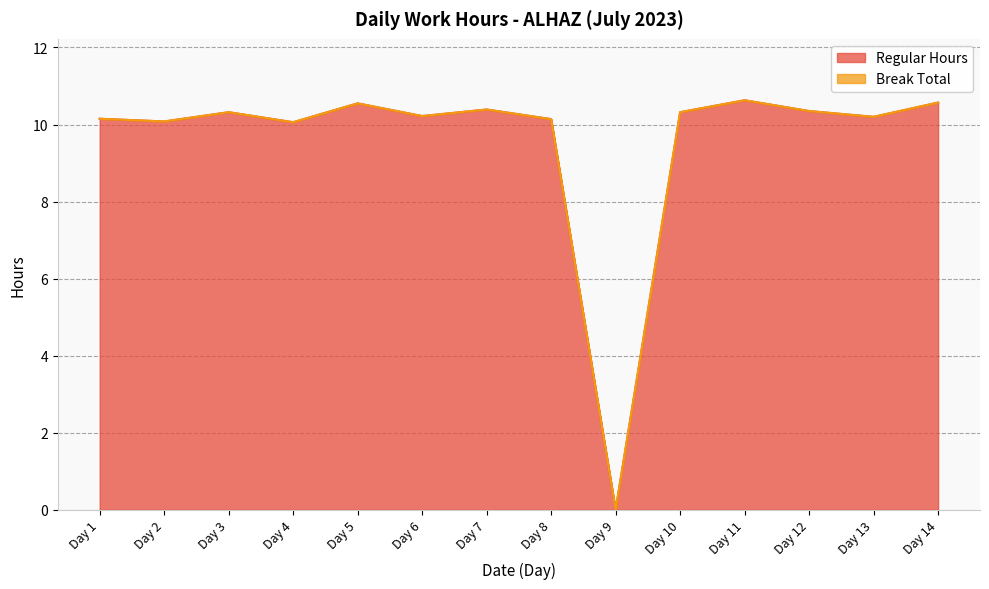

Is it true that the value at Day 3 is 10.3?

True